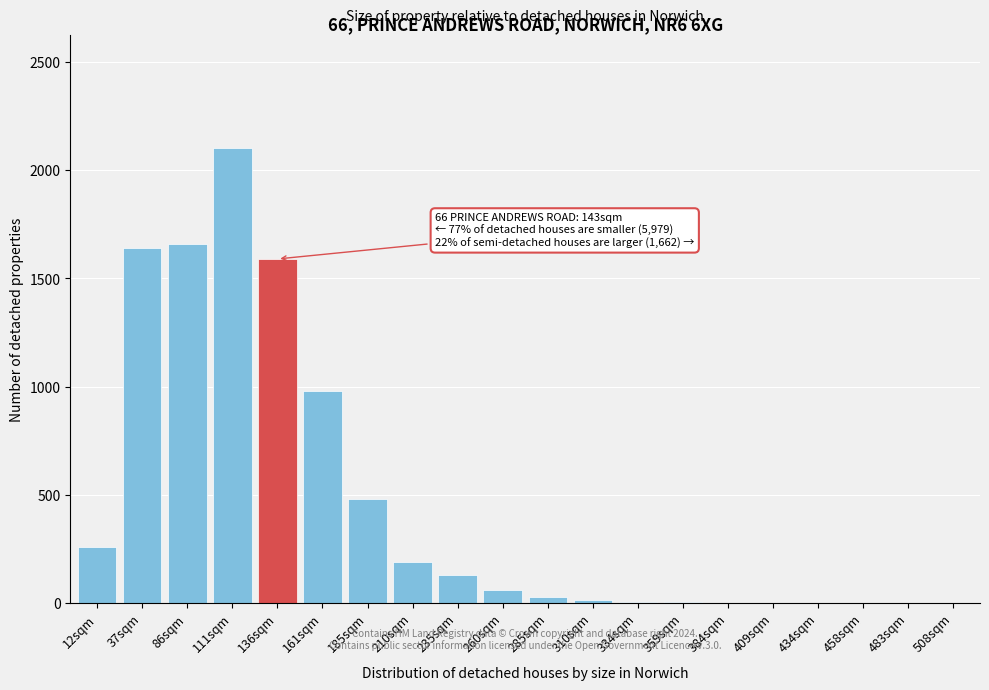

Where is the data nearest to the value 1050?

161sqm